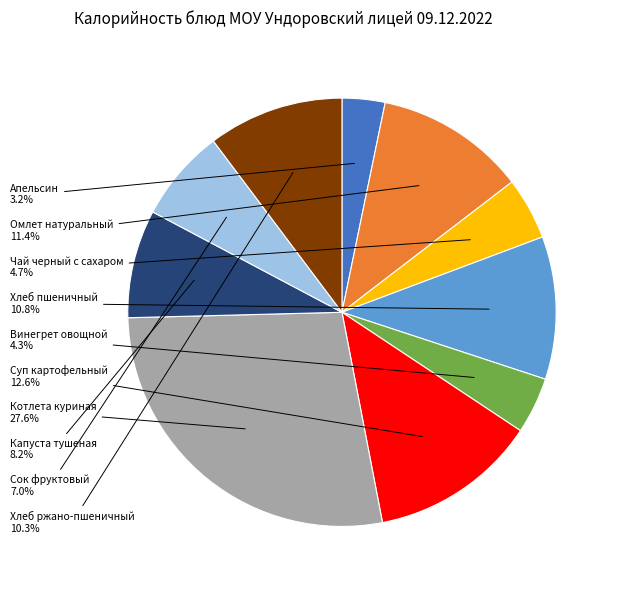

How many slices are in this pie chart?

10